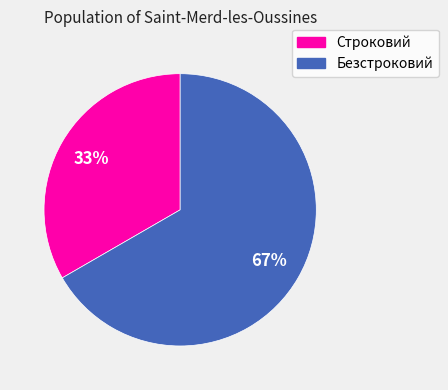

How many segments does this pie chart have?

2